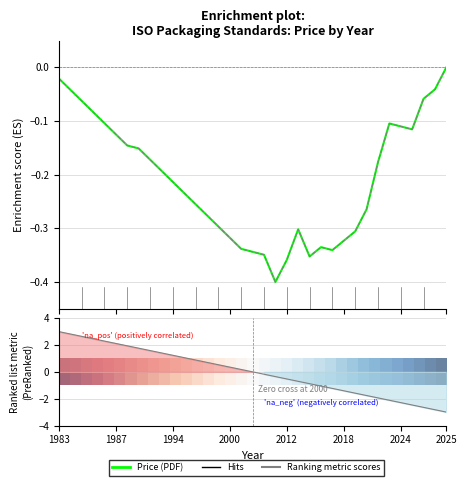

The Price (PRINT) series shows -0.1 at 2000. True or false?

False